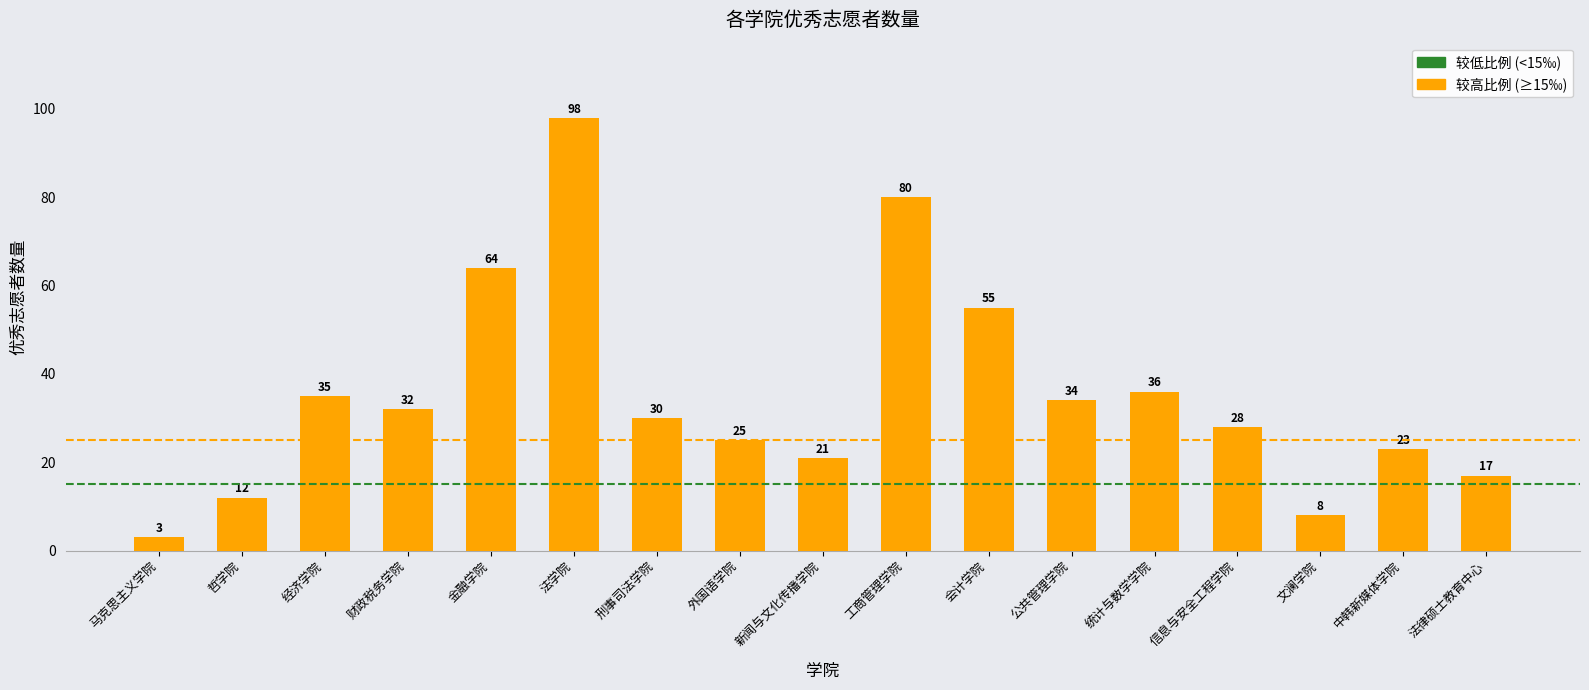

What is the value of the 11th bar from the left?

55